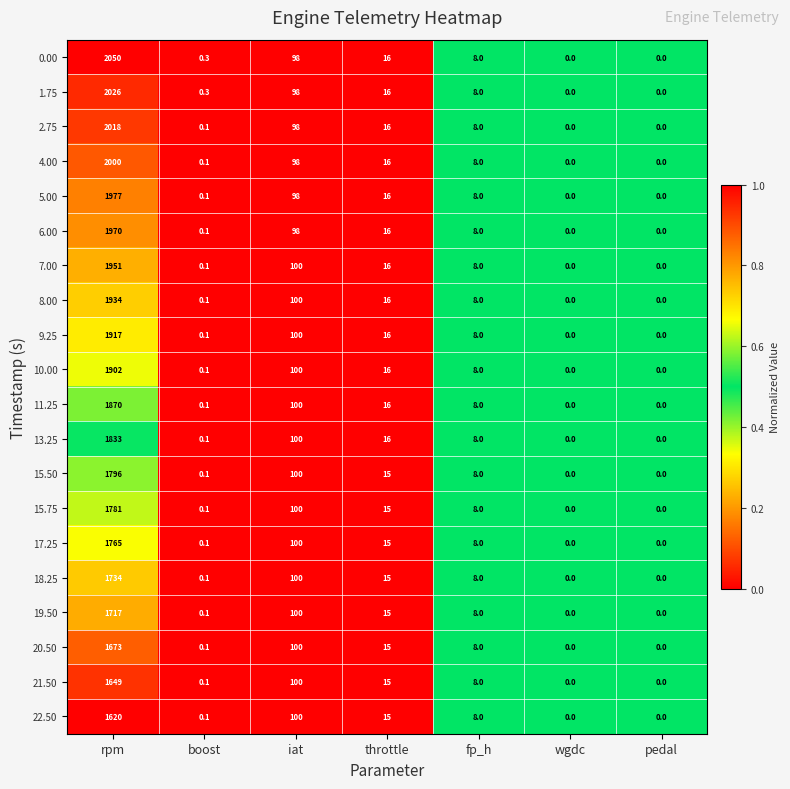

What is the highest value of the 15.50 series?

1796.0